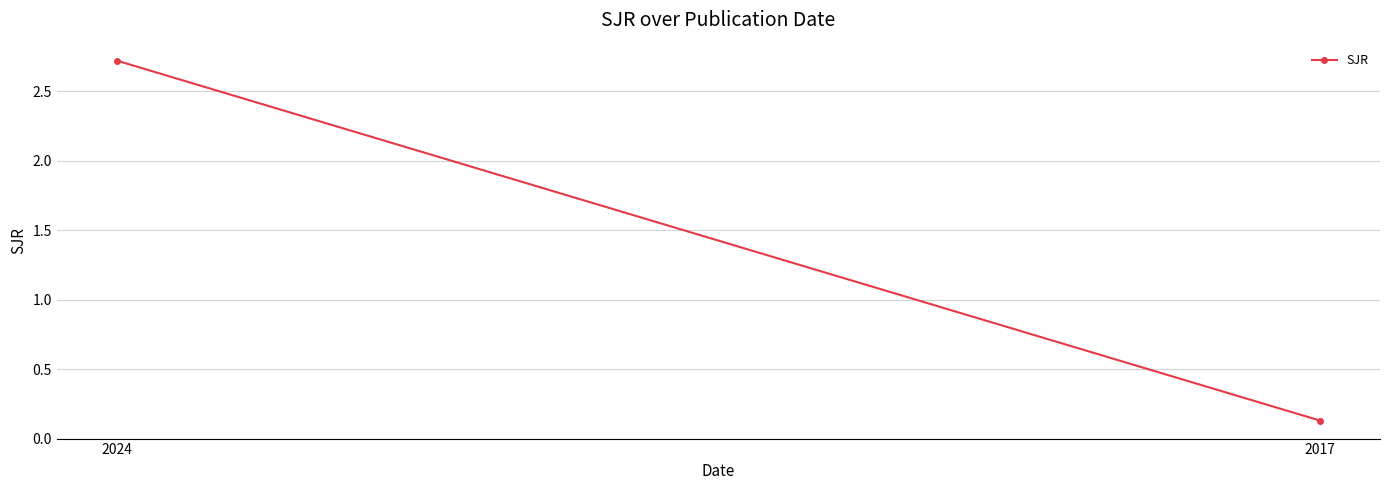

List the labels in order of value, smallest first.

2017, 2024